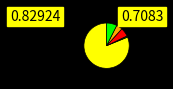

Does any single category account for the majority?

Yes